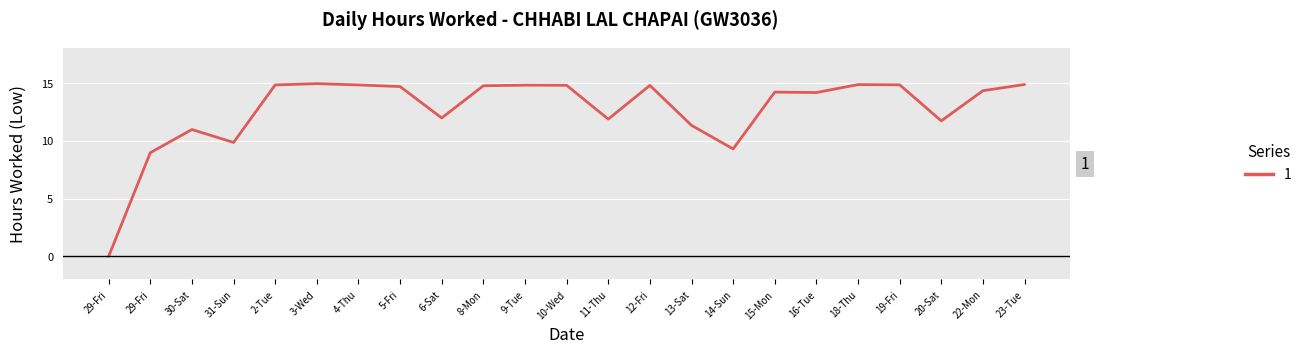

Does the chart have visible grid lines?

Yes